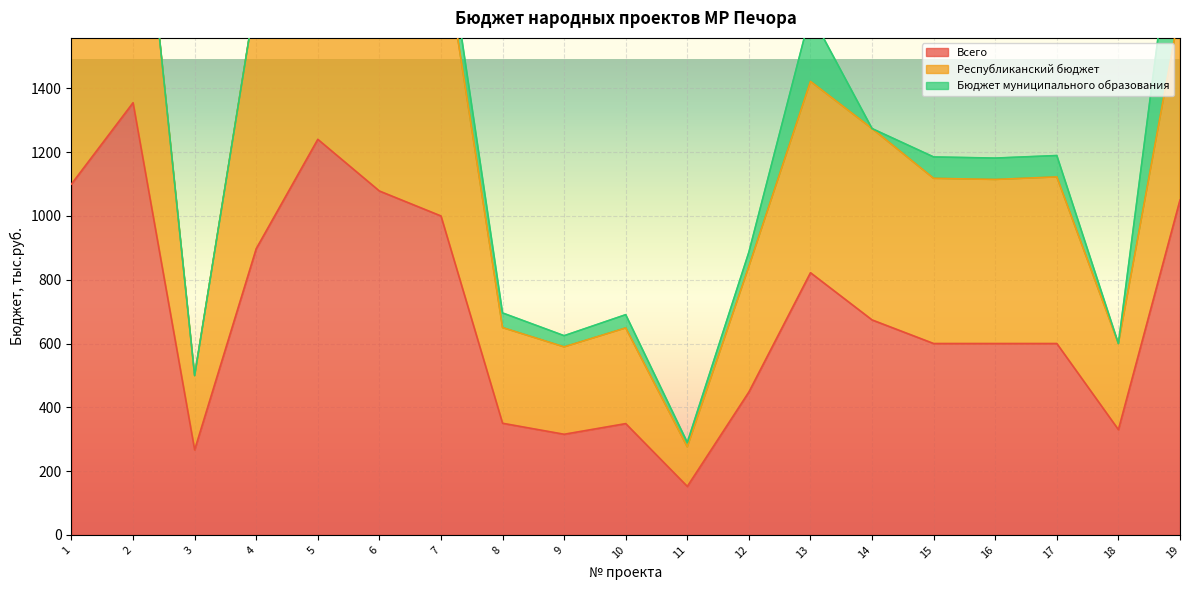

What is the sum of all Республиканский бюджет values?

24142.8